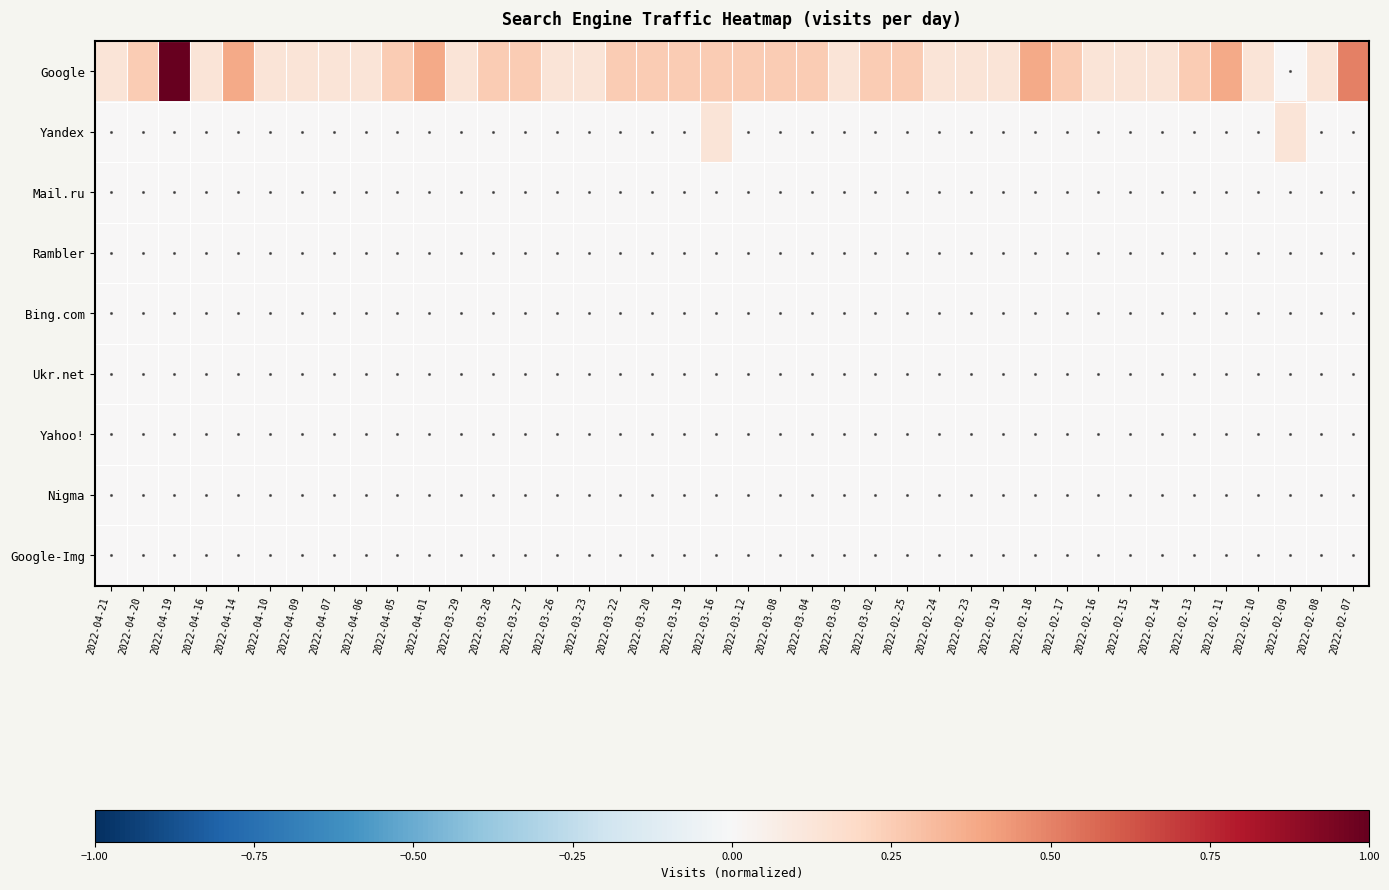

Reading right to left, list all the values displayed in this chart.

Google: 2022-02-07=0.5	2022-02-08=0.1	2022-02-09=0.0	2022-02-10=0.1	2022-02-11=0.4	2022-02-13=0.2	2022-02-14=0.1	2022-02-15=0.1	2022-02-16=0.1	2022-02-17=0.2	2022-02-18=0.4	2022-02-19=0.1	2022-02-23=0.1	2022-02-24=0.1	2022-02-25=0.2	2022-03-02=0.2	2022-03-03=0.1	2022-03-04=0.2	2022-03-08=0.2	2022-03-12=0.2	2022-03-16=0.2	2022-03-19=0.2	2022-03-20=0.2	2022-03-22=0.2	2022-03-23=0.1	2022-03-26=0.1	2022-03-27=0.2	2022-03-28=0.2	2022-03-29=0.1	2022-04-01=0.4	2022-04-05=0.2	2022-04-06=0.1	2022-04-07=0.1	2022-04-09=0.1	2022-04-10=0.1	2022-04-14=0.4	2022-04-16=0.1	2022-04-19=1.0	2022-04-20=0.2	2022-04-21=0.1
Yandex: 2022-02-07=0.0	2022-02-08=0.0	2022-02-09=0.1	2022-02-10=0.0	2022-02-11=0.0	2022-02-13=0.0	2022-02-14=0.0	2022-02-15=0.0	2022-02-16=0.0	2022-02-17=0.0	2022-02-18=0.0	2022-02-19=0.0	2022-02-23=0.0	2022-02-24=0.0	2022-02-25=0.0	2022-03-02=0.0	2022-03-03=0.0	2022-03-04=0.0	2022-03-08=0.0	2022-03-12=0.0	2022-03-16=0.1	2022-03-19=0.0	2022-03-20=0.0	2022-03-22=0.0	2022-03-23=0.0	2022-03-26=0.0	2022-03-27=0.0	2022-03-28=0.0	2022-03-29=0.0	2022-04-01=0.0	2022-04-05=0.0	2022-04-06=0.0	2022-04-07=0.0	2022-04-09=0.0	2022-04-10=0.0	2022-04-14=0.0	2022-04-16=0.0	2022-04-19=0.0	2022-04-20=0.0	2022-04-21=0.0
Mail.ru: 2022-02-07=0.0	2022-02-08=0.0	2022-02-09=0.0	2022-02-10=0.0	2022-02-11=0.0	2022-02-13=0.0	2022-02-14=0.0	2022-02-15=0.0	2022-02-16=0.0	2022-02-17=0.0	2022-02-18=0.0	2022-02-19=0.0	2022-02-23=0.0	2022-02-24=0.0	2022-02-25=0.0	2022-03-02=0.0	2022-03-03=0.0	2022-03-04=0.0	2022-03-08=0.0	2022-03-12=0.0	2022-03-16=0.0	2022-03-19=0.0	2022-03-20=0.0	2022-03-22=0.0	2022-03-23=0.0	2022-03-26=0.0	2022-03-27=0.0	2022-03-28=0.0	2022-03-29=0.0	2022-04-01=0.0	2022-04-05=0.0	2022-04-06=0.0	2022-04-07=0.0	2022-04-09=0.0	2022-04-10=0.0	2022-04-14=0.0	2022-04-16=0.0	2022-04-19=0.0	2022-04-20=0.0	2022-04-21=0.0
Rambler: 2022-02-07=0.0	2022-02-08=0.0	2022-02-09=0.0	2022-02-10=0.0	2022-02-11=0.0	2022-02-13=0.0	2022-02-14=0.0	2022-02-15=0.0	2022-02-16=0.0	2022-02-17=0.0	2022-02-18=0.0	2022-02-19=0.0	2022-02-23=0.0	2022-02-24=0.0	2022-02-25=0.0	2022-03-02=0.0	2022-03-03=0.0	2022-03-04=0.0	2022-03-08=0.0	2022-03-12=0.0	2022-03-16=0.0	2022-03-19=0.0	2022-03-20=0.0	2022-03-22=0.0	2022-03-23=0.0	2022-03-26=0.0	2022-03-27=0.0	2022-03-28=0.0	2022-03-29=0.0	2022-04-01=0.0	2022-04-05=0.0	2022-04-06=0.0	2022-04-07=0.0	2022-04-09=0.0	2022-04-10=0.0	2022-04-14=0.0	2022-04-16=0.0	2022-04-19=0.0	2022-04-20=0.0	2022-04-21=0.0
Bing.com: 2022-02-07=0.0	2022-02-08=0.0	2022-02-09=0.0	2022-02-10=0.0	2022-02-11=0.0	2022-02-13=0.0	2022-02-14=0.0	2022-02-15=0.0	2022-02-16=0.0	2022-02-17=0.0	2022-02-18=0.0	2022-02-19=0.0	2022-02-23=0.0	2022-02-24=0.0	2022-02-25=0.0	2022-03-02=0.0	2022-03-03=0.0	2022-03-04=0.0	2022-03-08=0.0	2022-03-12=0.0	2022-03-16=0.0	2022-03-19=0.0	2022-03-20=0.0	2022-03-22=0.0	2022-03-23=0.0	2022-03-26=0.0	2022-03-27=0.0	2022-03-28=0.0	2022-03-29=0.0	2022-04-01=0.0	2022-04-05=0.0	2022-04-06=0.0	2022-04-07=0.0	2022-04-09=0.0	2022-04-10=0.0	2022-04-14=0.0	2022-04-16=0.0	2022-04-19=0.0	2022-04-20=0.0	2022-04-21=0.0
Ukr.net: 2022-02-07=0.0	2022-02-08=0.0	2022-02-09=0.0	2022-02-10=0.0	2022-02-11=0.0	2022-02-13=0.0	2022-02-14=0.0	2022-02-15=0.0	2022-02-16=0.0	2022-02-17=0.0	2022-02-18=0.0	2022-02-19=0.0	2022-02-23=0.0	2022-02-24=0.0	2022-02-25=0.0	2022-03-02=0.0	2022-03-03=0.0	2022-03-04=0.0	2022-03-08=0.0	2022-03-12=0.0	2022-03-16=0.0	2022-03-19=0.0	2022-03-20=0.0	2022-03-22=0.0	2022-03-23=0.0	2022-03-26=0.0	2022-03-27=0.0	2022-03-28=0.0	2022-03-29=0.0	2022-04-01=0.0	2022-04-05=0.0	2022-04-06=0.0	2022-04-07=0.0	2022-04-09=0.0	2022-04-10=0.0	2022-04-14=0.0	2022-04-16=0.0	2022-04-19=0.0	2022-04-20=0.0	2022-04-21=0.0
Yahoo!: 2022-02-07=0.0	2022-02-08=0.0	2022-02-09=0.0	2022-02-10=0.0	2022-02-11=0.0	2022-02-13=0.0	2022-02-14=0.0	2022-02-15=0.0	2022-02-16=0.0	2022-02-17=0.0	2022-02-18=0.0	2022-02-19=0.0	2022-02-23=0.0	2022-02-24=0.0	2022-02-25=0.0	2022-03-02=0.0	2022-03-03=0.0	2022-03-04=0.0	2022-03-08=0.0	2022-03-12=0.0	2022-03-16=0.0	2022-03-19=0.0	2022-03-20=0.0	2022-03-22=0.0	2022-03-23=0.0	2022-03-26=0.0	2022-03-27=0.0	2022-03-28=0.0	2022-03-29=0.0	2022-04-01=0.0	2022-04-05=0.0	2022-04-06=0.0	2022-04-07=0.0	2022-04-09=0.0	2022-04-10=0.0	2022-04-14=0.0	2022-04-16=0.0	2022-04-19=0.0	2022-04-20=0.0	2022-04-21=0.0
Nigma: 2022-02-07=0.0	2022-02-08=0.0	2022-02-09=0.0	2022-02-10=0.0	2022-02-11=0.0	2022-02-13=0.0	2022-02-14=0.0	2022-02-15=0.0	2022-02-16=0.0	2022-02-17=0.0	2022-02-18=0.0	2022-02-19=0.0	2022-02-23=0.0	2022-02-24=0.0	2022-02-25=0.0	2022-03-02=0.0	2022-03-03=0.0	2022-03-04=0.0	2022-03-08=0.0	2022-03-12=0.0	2022-03-16=0.0	2022-03-19=0.0	2022-03-20=0.0	2022-03-22=0.0	2022-03-23=0.0	2022-03-26=0.0	2022-03-27=0.0	2022-03-28=0.0	2022-03-29=0.0	2022-04-01=0.0	2022-04-05=0.0	2022-04-06=0.0	2022-04-07=0.0	2022-04-09=0.0	2022-04-10=0.0	2022-04-14=0.0	2022-04-16=0.0	2022-04-19=0.0	2022-04-20=0.0	2022-04-21=0.0
Google-Img: 2022-02-07=0.0	2022-02-08=0.0	2022-02-09=0.0	2022-02-10=0.0	2022-02-11=0.0	2022-02-13=0.0	2022-02-14=0.0	2022-02-15=0.0	2022-02-16=0.0	2022-02-17=0.0	2022-02-18=0.0	2022-02-19=0.0	2022-02-23=0.0	2022-02-24=0.0	2022-02-25=0.0	2022-03-02=0.0	2022-03-03=0.0	2022-03-04=0.0	2022-03-08=0.0	2022-03-12=0.0	2022-03-16=0.0	2022-03-19=0.0	2022-03-20=0.0	2022-03-22=0.0	2022-03-23=0.0	2022-03-26=0.0	2022-03-27=0.0	2022-03-28=0.0	2022-03-29=0.0	2022-04-01=0.0	2022-04-05=0.0	2022-04-06=0.0	2022-04-07=0.0	2022-04-09=0.0	2022-04-10=0.0	2022-04-14=0.0	2022-04-16=0.0	2022-04-19=0.0	2022-04-20=0.0	2022-04-21=0.0